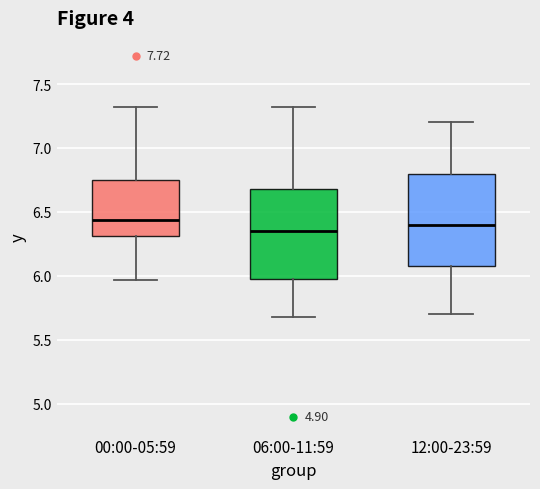

Reading left to right, transcribe this box plot: for each box, give where its median line is, the range the box spans, and where its two whiskers end, as read against the y-axis. The values are not printed on the chart, so give them approximately, as read against the axis.

00:00-05:59: median 6.45, box 6.30 to 6.75, whiskers 5.95 to 7.30
06:00-11:59: median 6.35, box 6.00 to 6.70, whiskers 5.70 to 7.30
12:00-23:59: median 6.40, box 6.10 to 6.80, whiskers 5.70 to 7.20